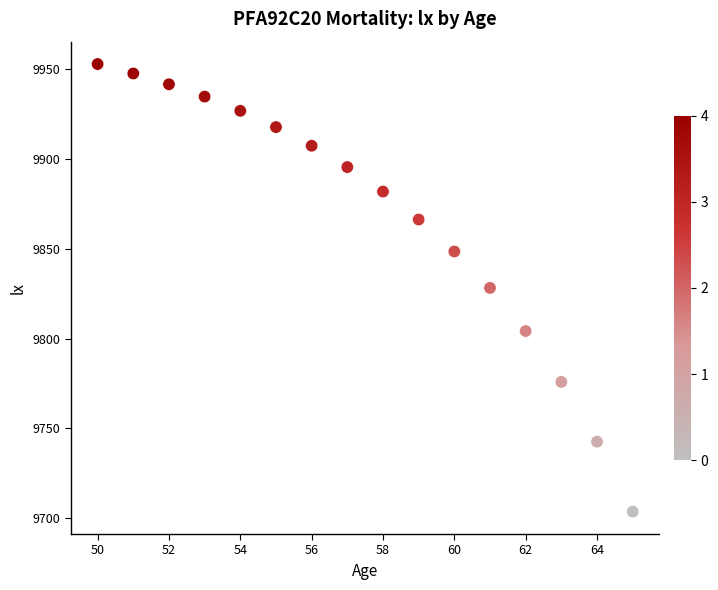

List the coordinates of all points as (X, Y) pairs, reading left to right.

(50.0, 9952.7)  (51.0, 9947.5)  (52.0, 9941.5)  (53.0, 9934.6)  (54.0, 9926.7)  (55.0, 9917.6)  (56.0, 9907.2)  (57.0, 9895.4)  (58.0, 9881.8)  (59.0, 9866.2)  (60.0, 9848.4)  (61.0, 9828.2)  (62.0, 9804.2)  (63.0, 9775.9)  (64.0, 9742.6)  (65.0, 9703.7)